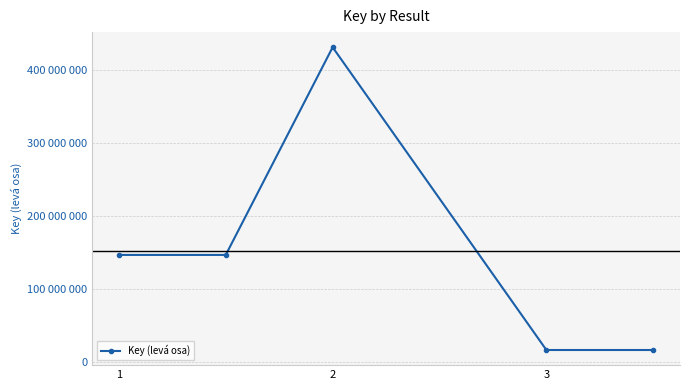

Does the chart have visible grid lines?

Yes